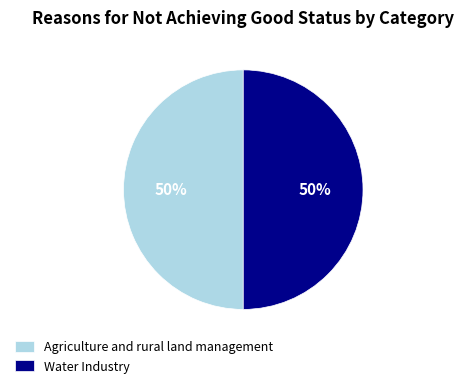

To the nearest percent, what is the average slice percentage?

50%